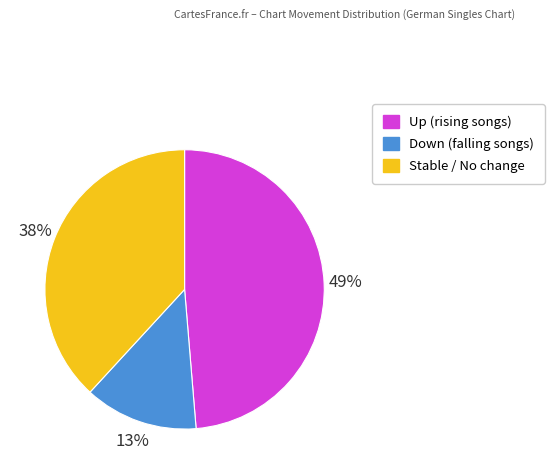

To the nearest percent, what is the average slice percentage?

33%